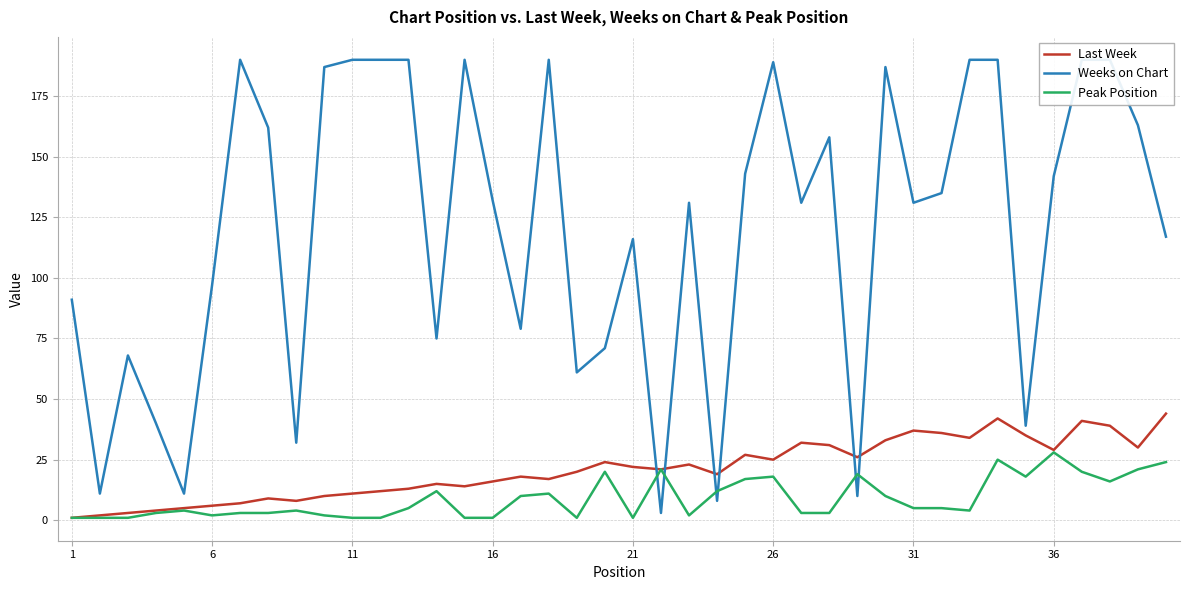

How many categories are shown in the chart?

40